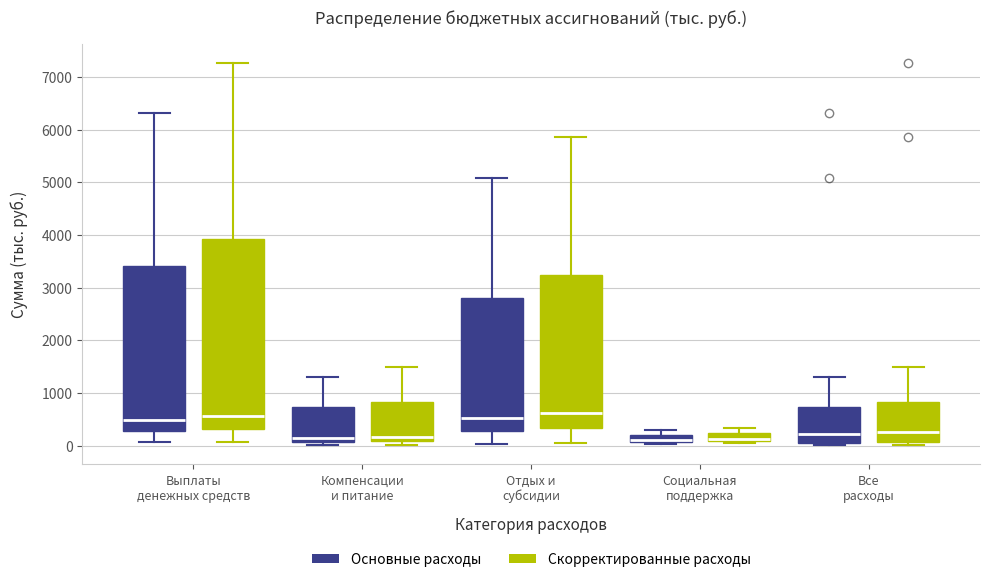

Comparing the boxes themselves (not the whiskers), which one is the tallest?

Выплаты денежных средств (Скорректированные расходы)